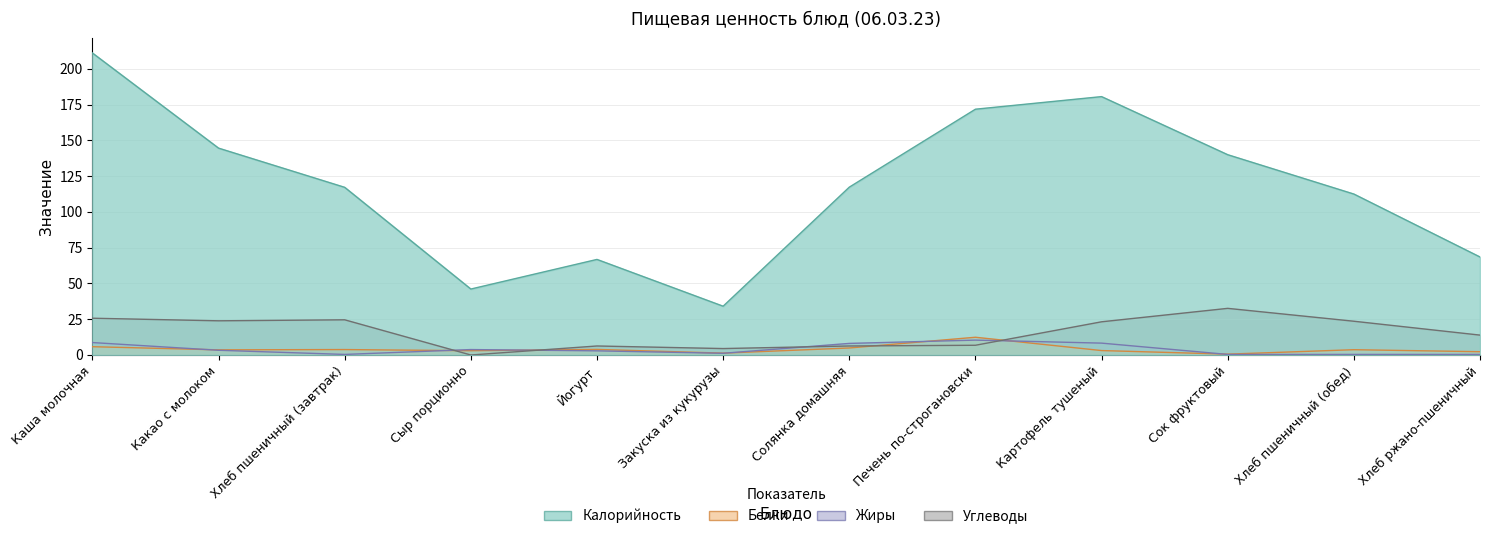

In Углеводы, how many points are lower than both neighbors (excluding endpoints)?

3